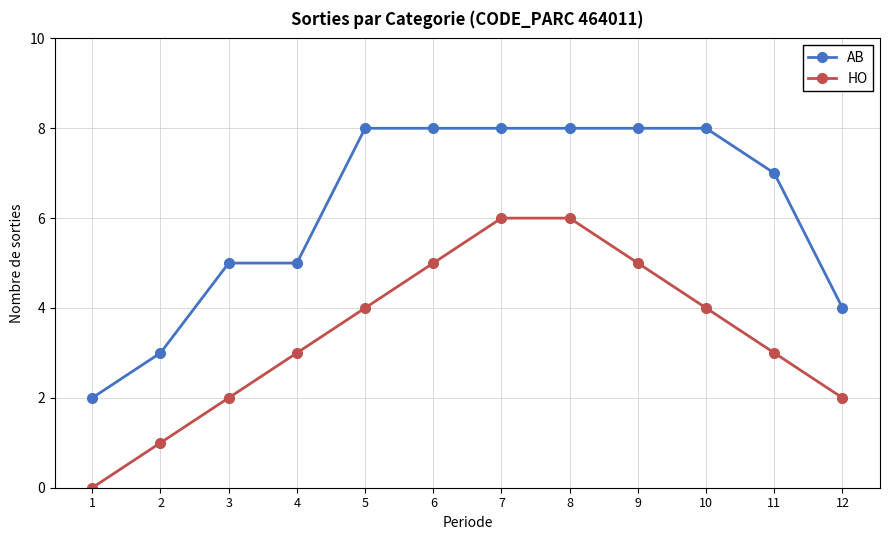

What is the difference between the maximum and minimum values in the HO series?

6